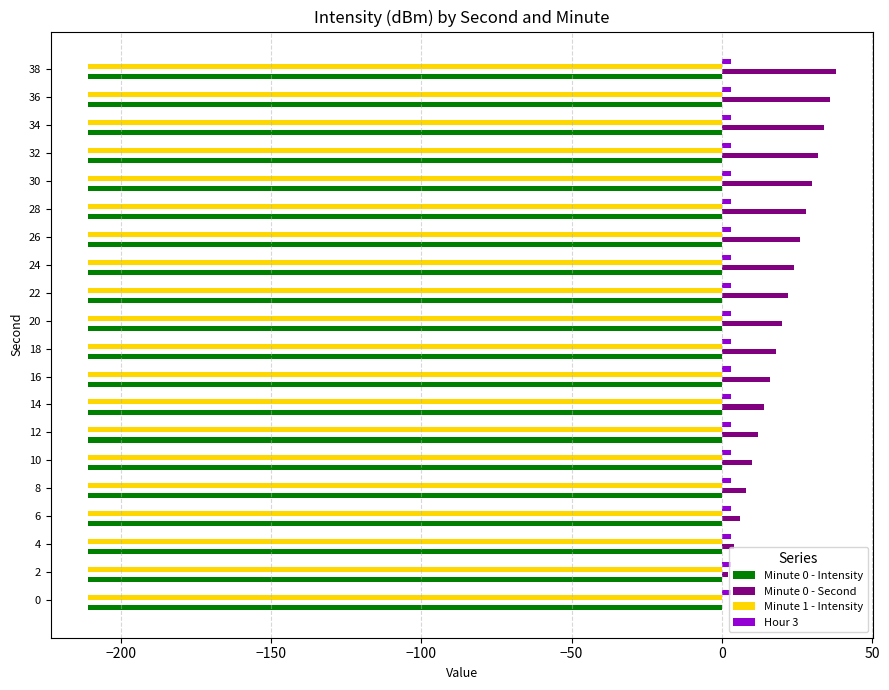

Which series has the largest total across all categories?

Minute 0 - Second